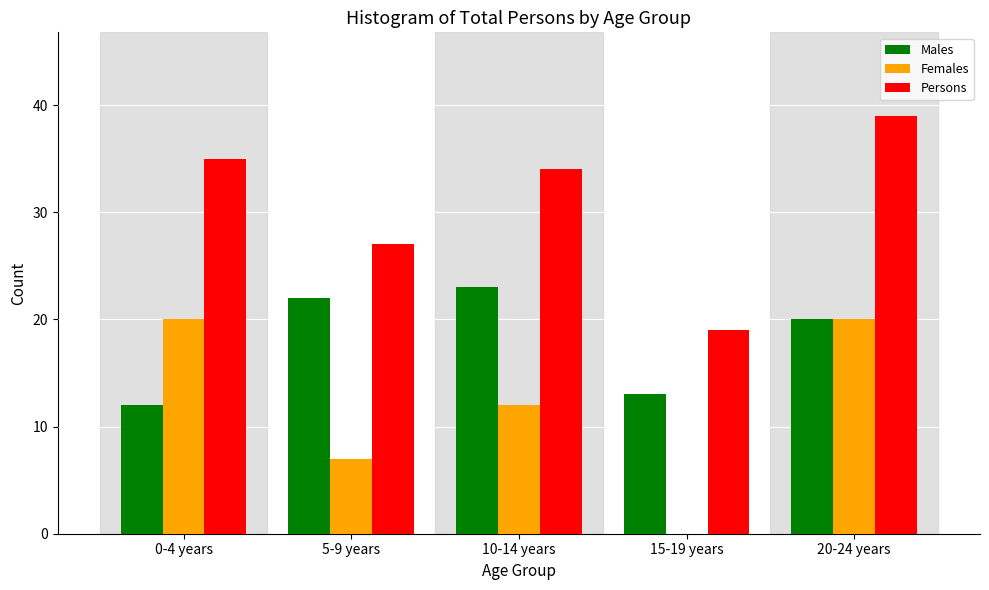

At which category is the sum across all series the highest?

20-24 years